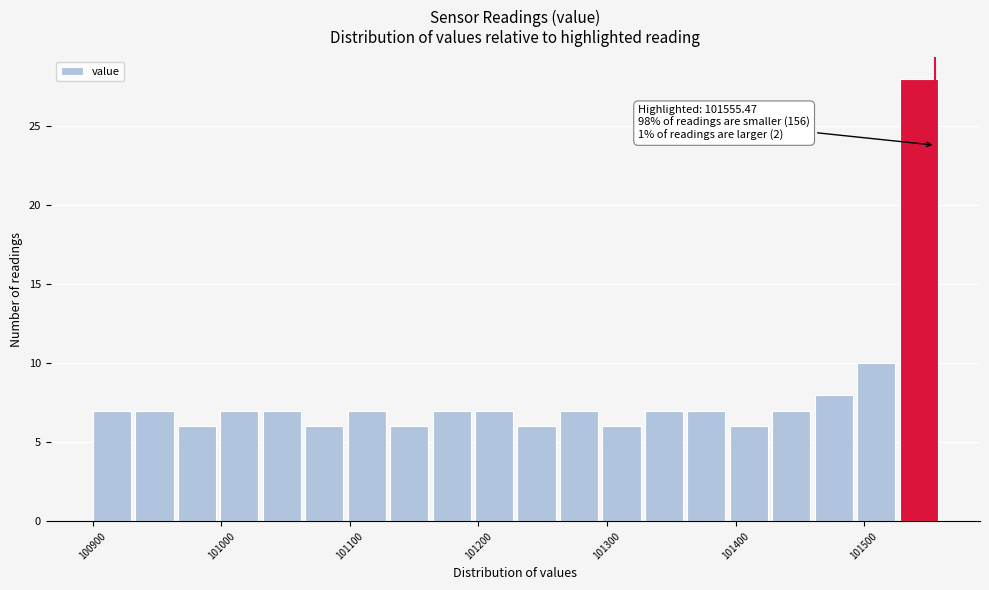

Around what value on the x-axis is the tallest bar? Give the approximate position of its centre, as read against the axis.

101540